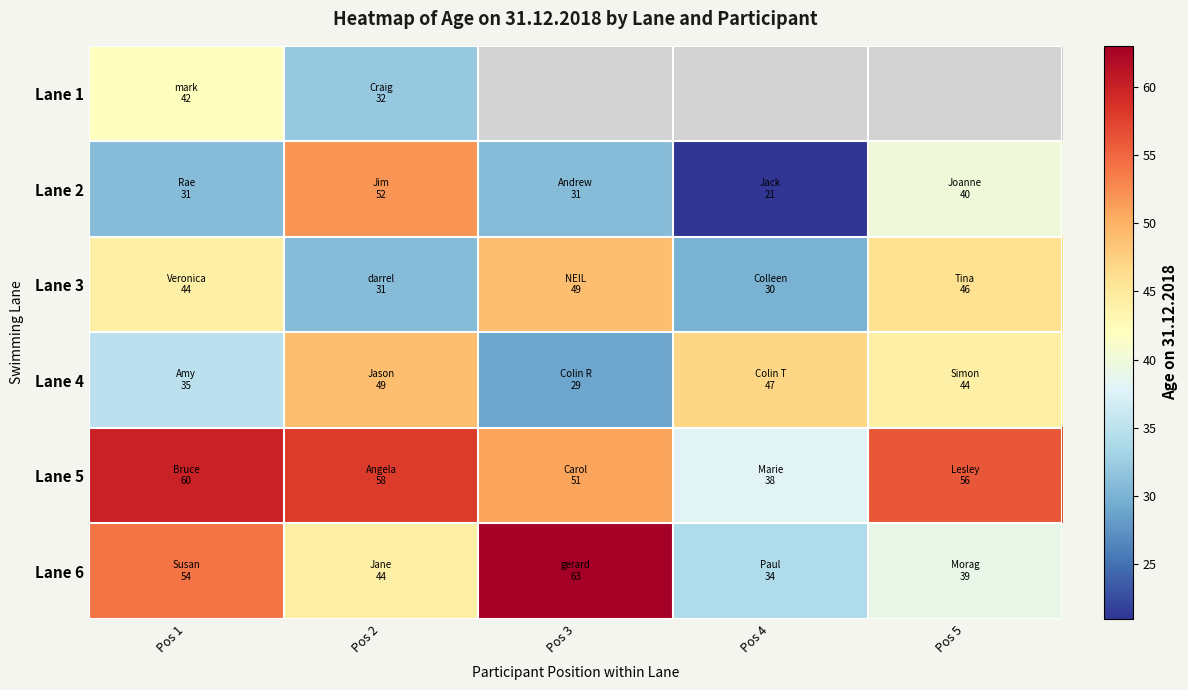

What is the highest value of the Lane 6 series?

63.0